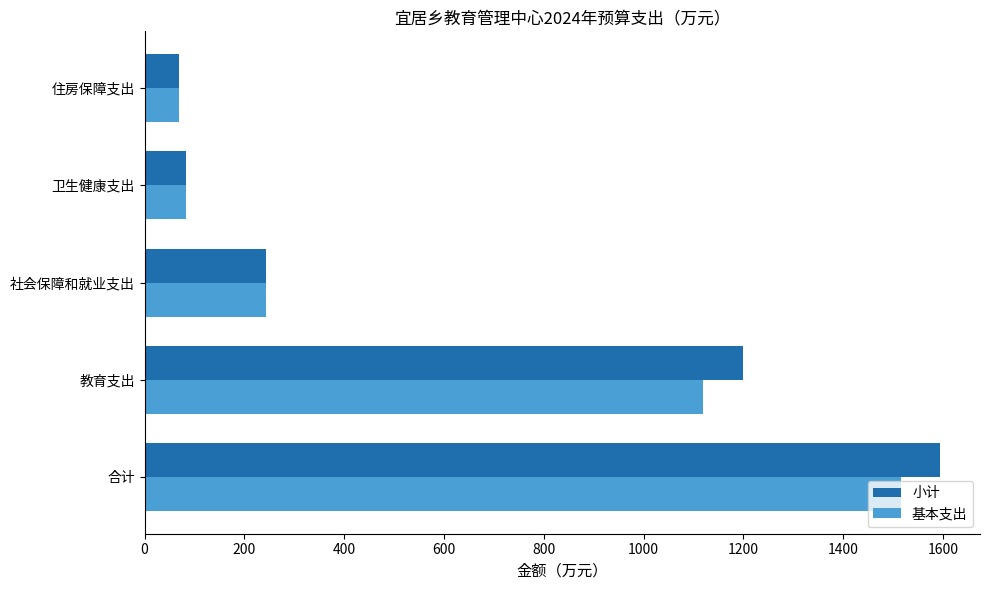

Where is 小计 nearest to the value 832?

教育支出